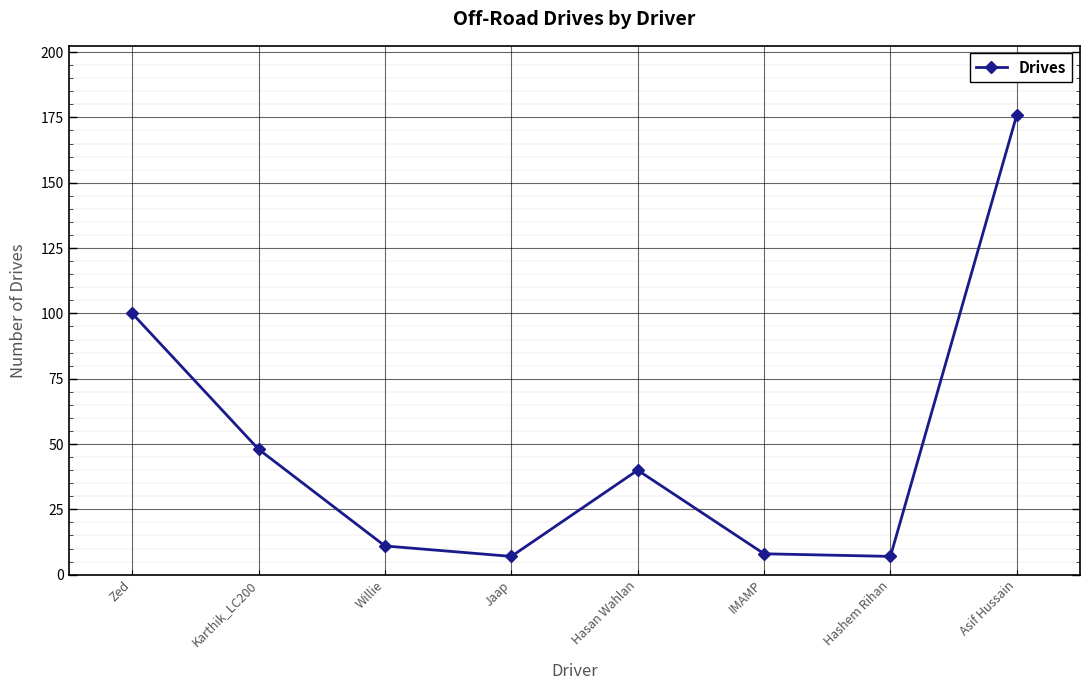

What is the minimum value shown in the chart?

7